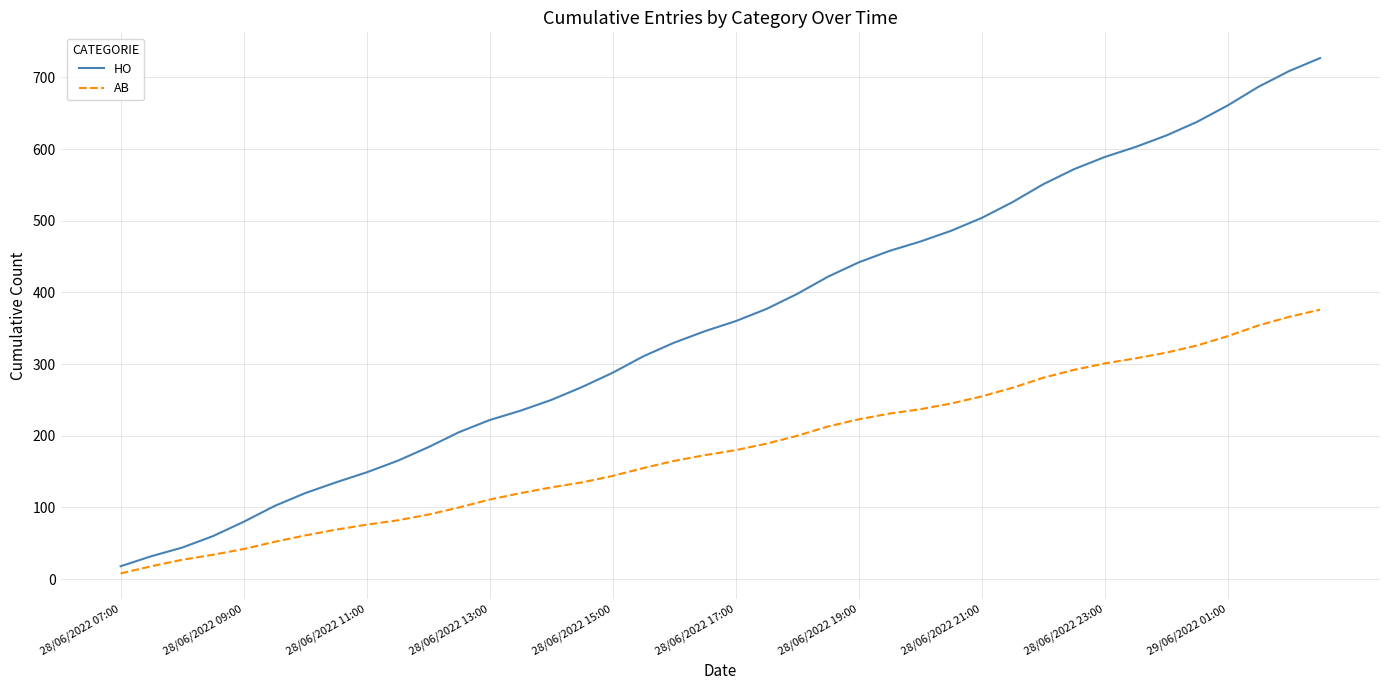

Reading right to left, list all the values displayed in this chart.

HO: 727	709	687	661	638	619	603	589	572	551	526	504	486	471	458	442	422	398	377	360	346	330	311	288	268	250	235	222	205	184	165	149	135	120	102	80	60	44	32	18
AB: 376	366	354	339	326	316	308	301	292	281	267	255	245	237	231	223	213	200	189	180	173	165	155	144	135	128	120	111	100	90	82	76	69	61	52	42	34	27	18	8